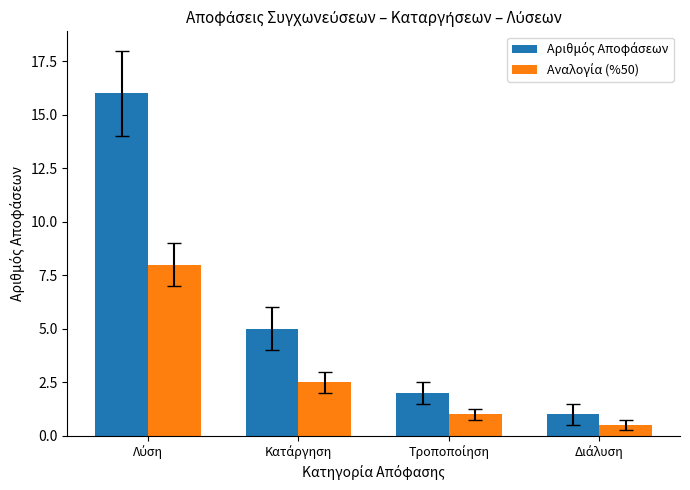

What is the minimum value shown in the chart?

0.5